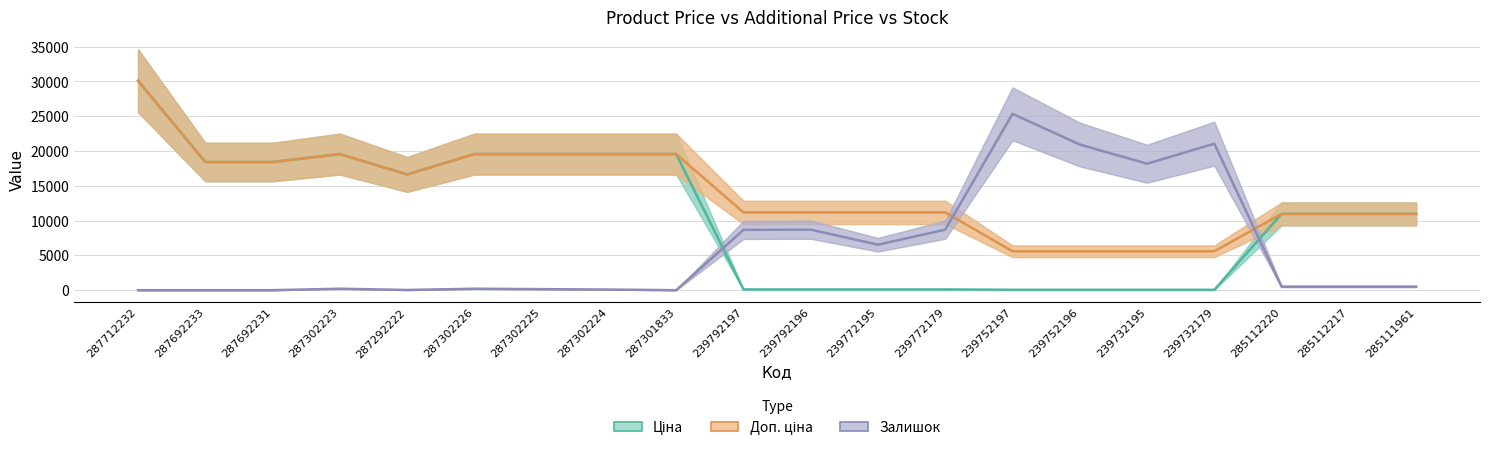

What is the difference between the Ціна values at 285112220 and 239792196?

10852.6